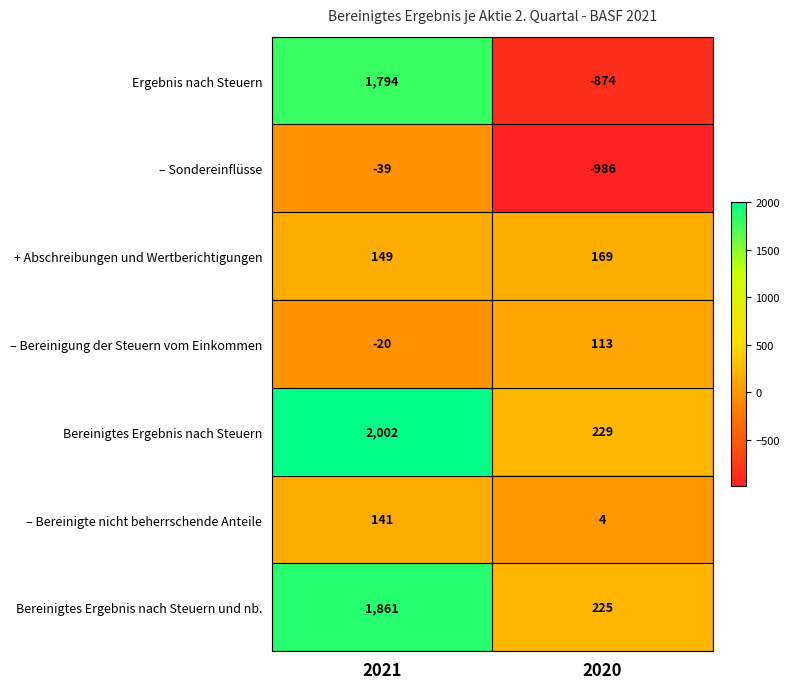

Read the Bereinigtes Ergebnis nach Steuern value at 2020.

229